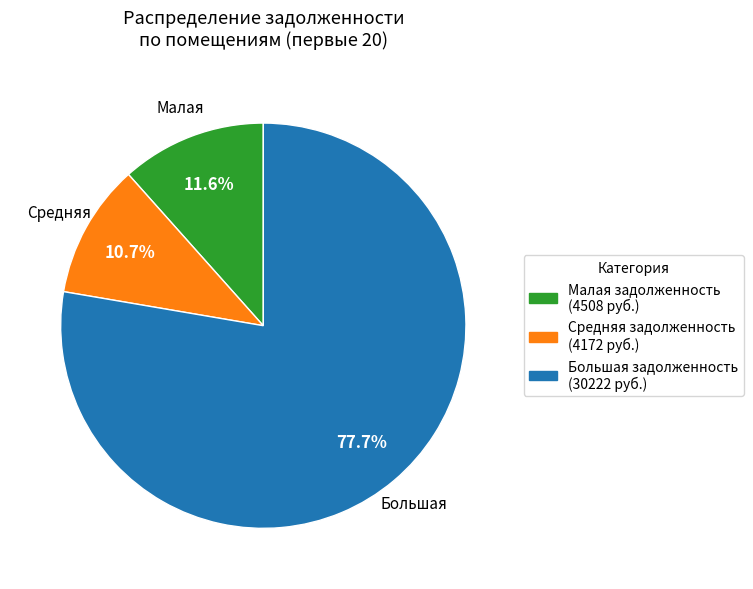

Is there any slice that represents more than half of the pie?

Yes